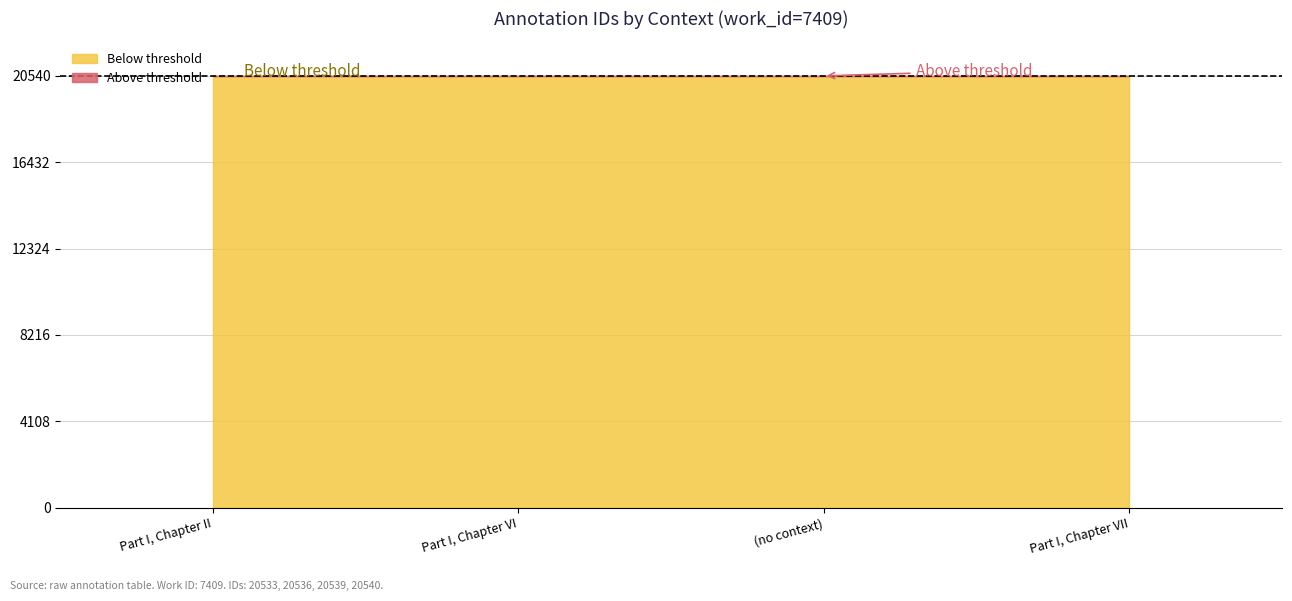

Reading right to left, list all the values displayed in this chart.

Part I, Chapter VII=20540	(no context)=20539	Part I, Chapter VI=20536	Part I, Chapter II=20533